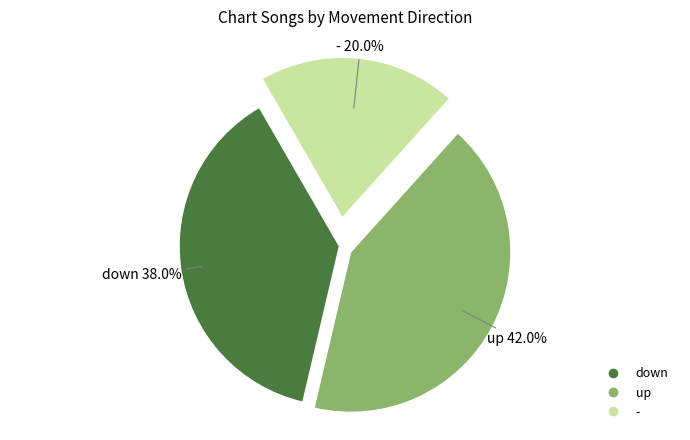

What is the smallest slice in the pie chart?

-